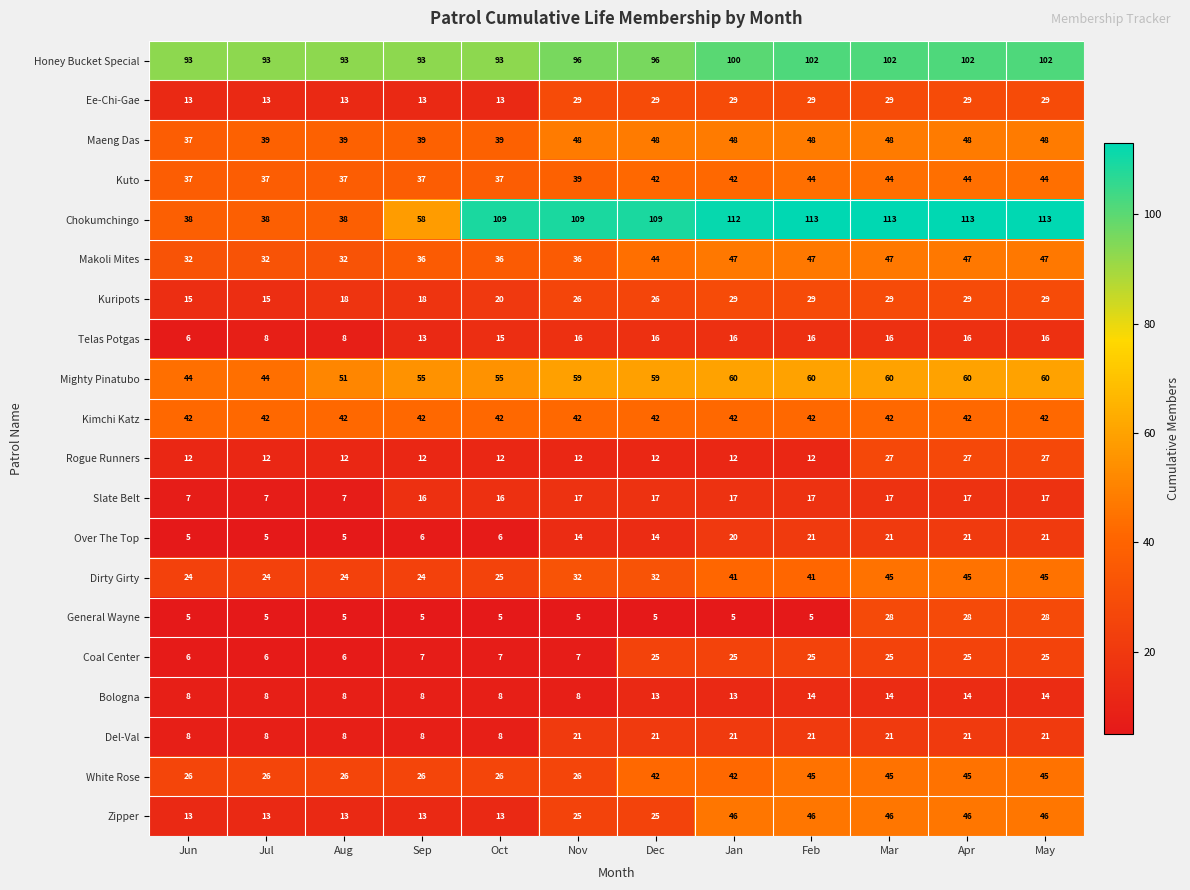

What is the total value across all series at Dec?

717